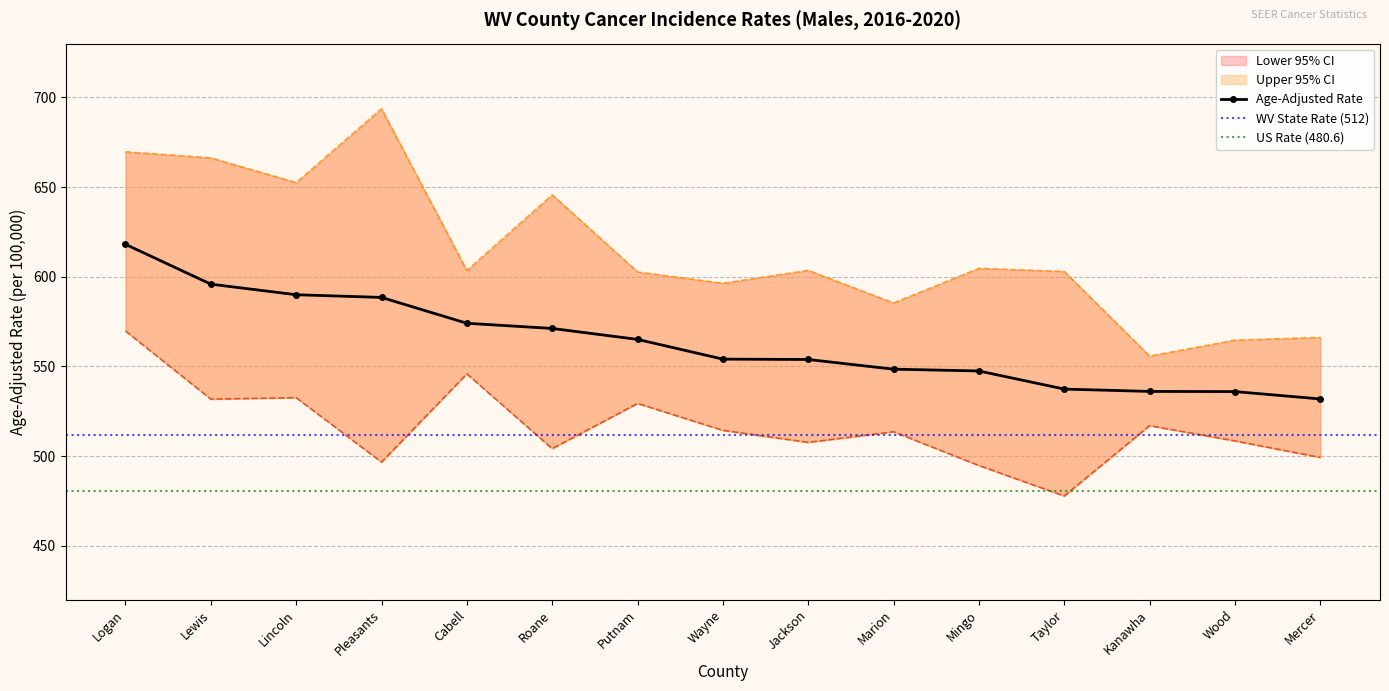

What is the sum of the Upper 95% CI values at Marion and Kanawha?

1141.2